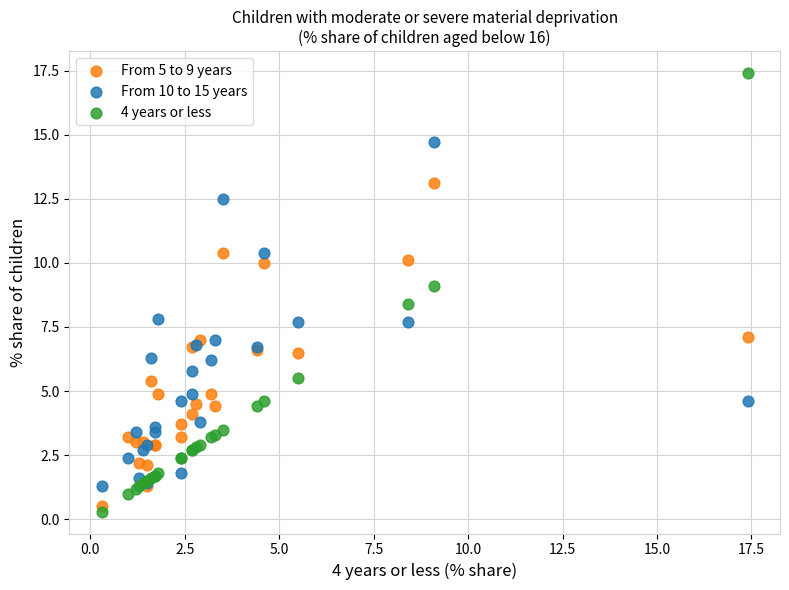

Which series has the largest Y range (max minus min)?

4 years or less